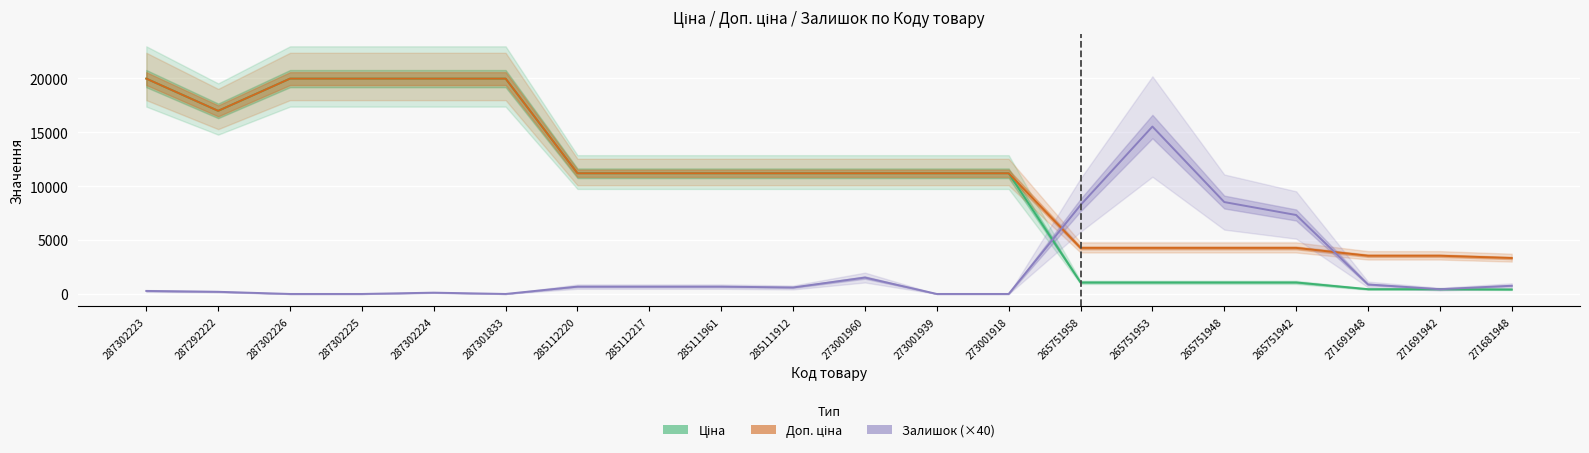

How many values in the Доп. ціна series exceed 11188?

13